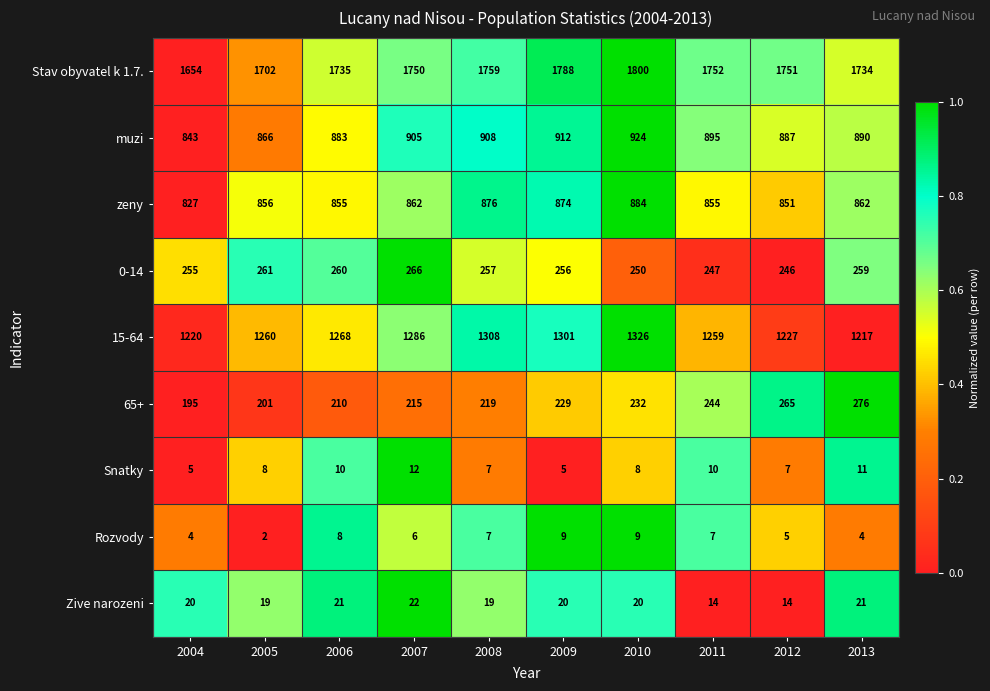

At which category is the sum across all series the highest?

2010